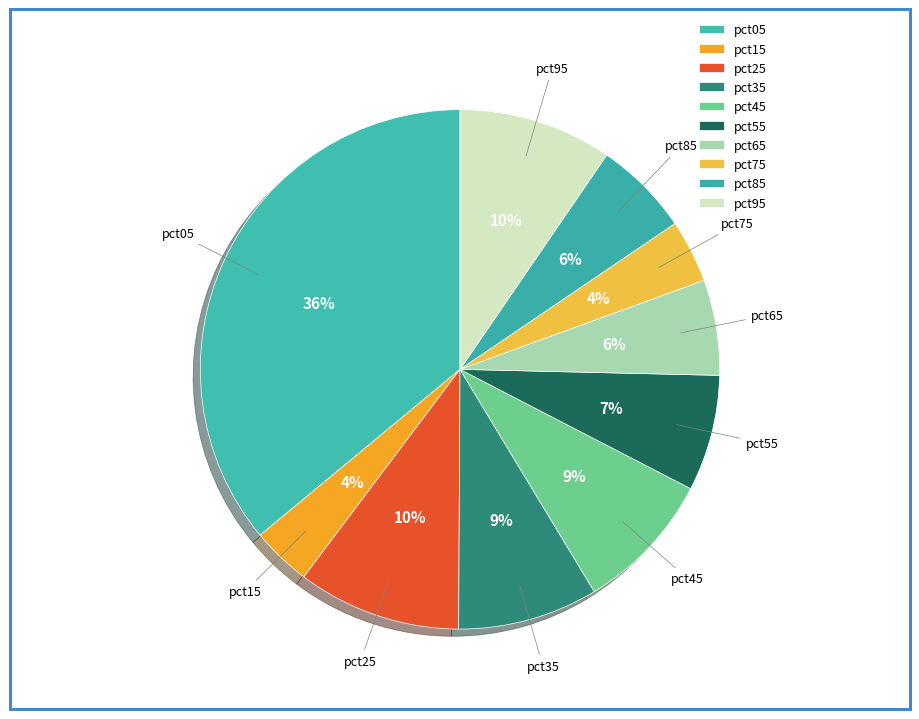

Rank the categories by value from lowest to highest.

pct15, pct75, pct65, pct85, pct55, pct35, pct45, pct95, pct25, pct05